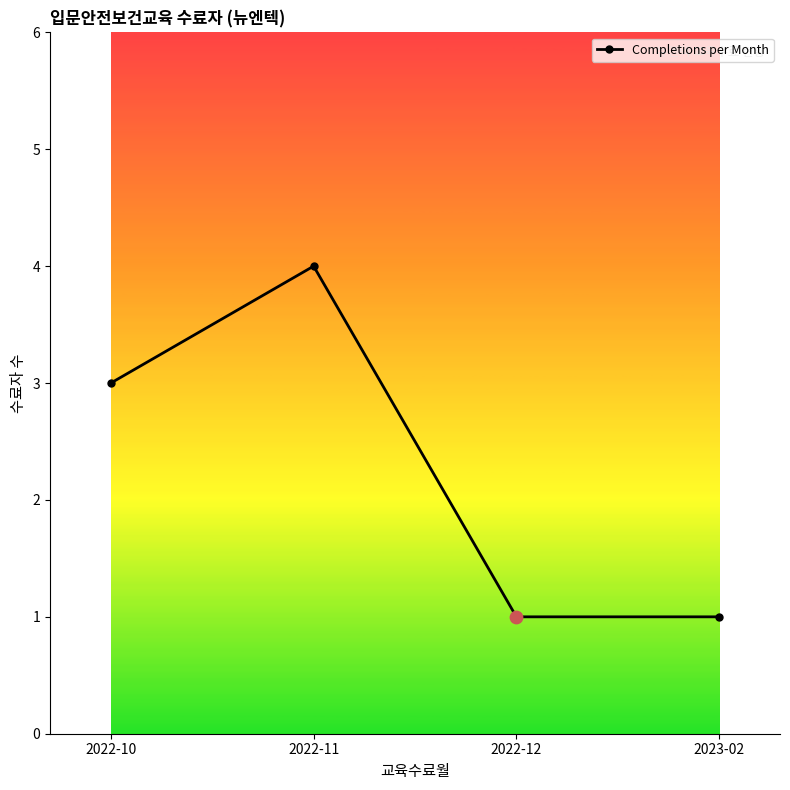

What is the change in value from 2022-11 to 2022-12?

-3